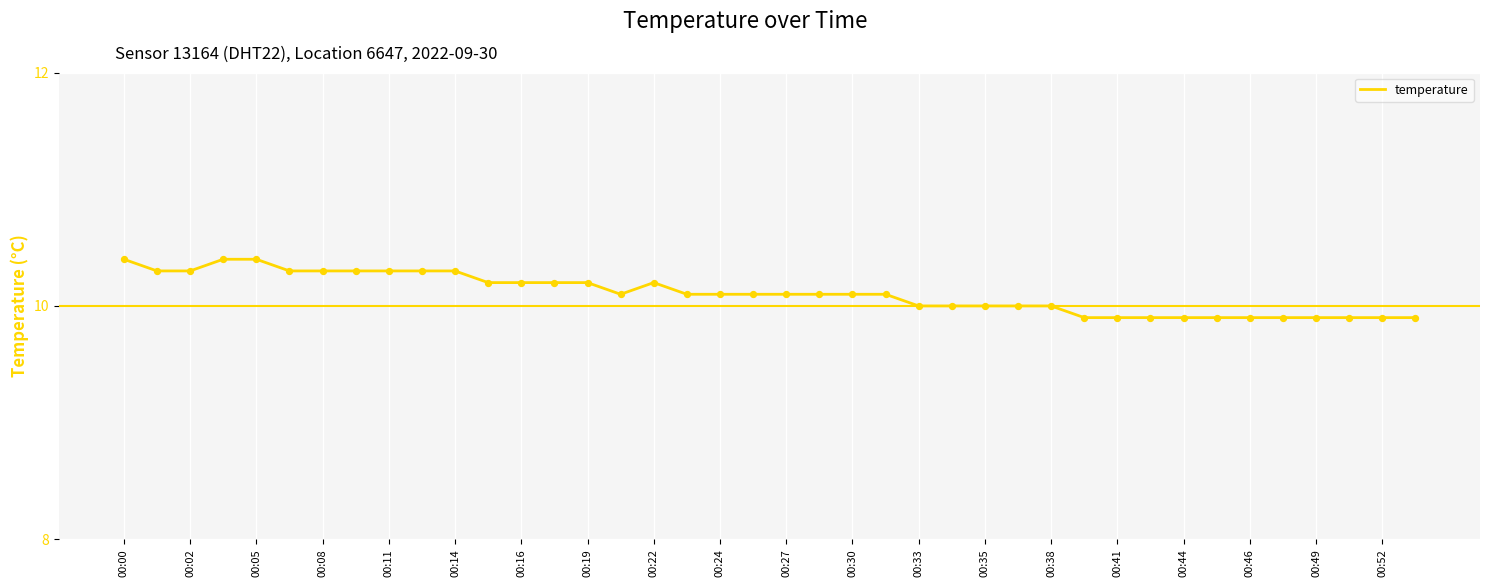

What is the greatest value displayed?

10.4